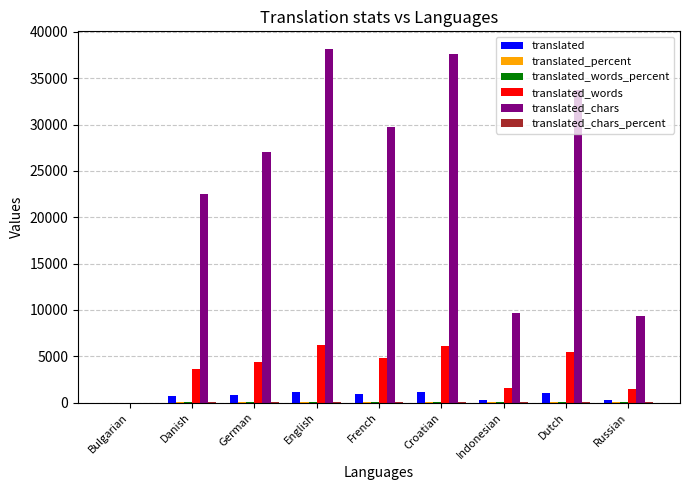

What is the maximum value for translated?

1134.0